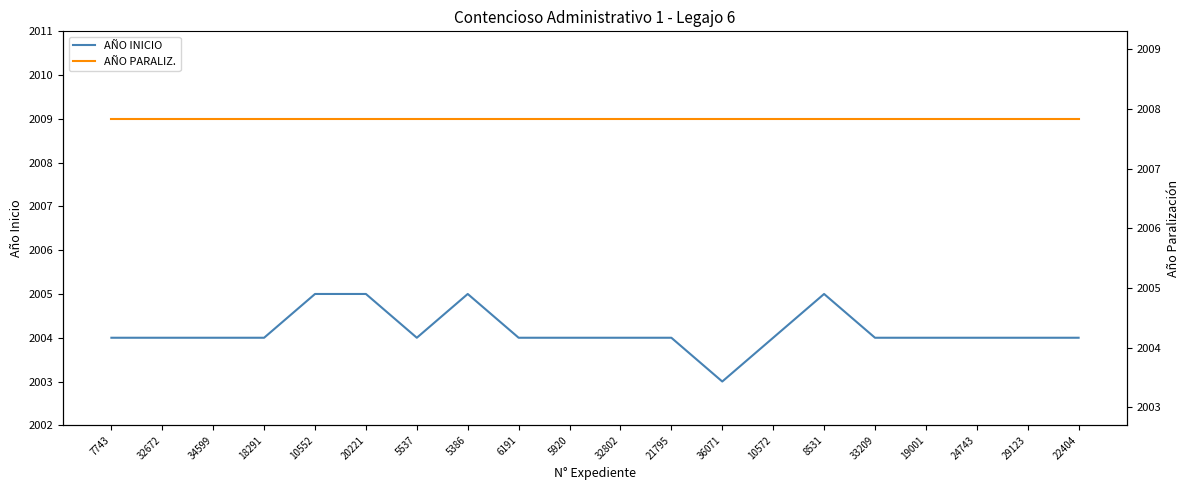

How many data points in AÑO INICIO are less than 2004?

1